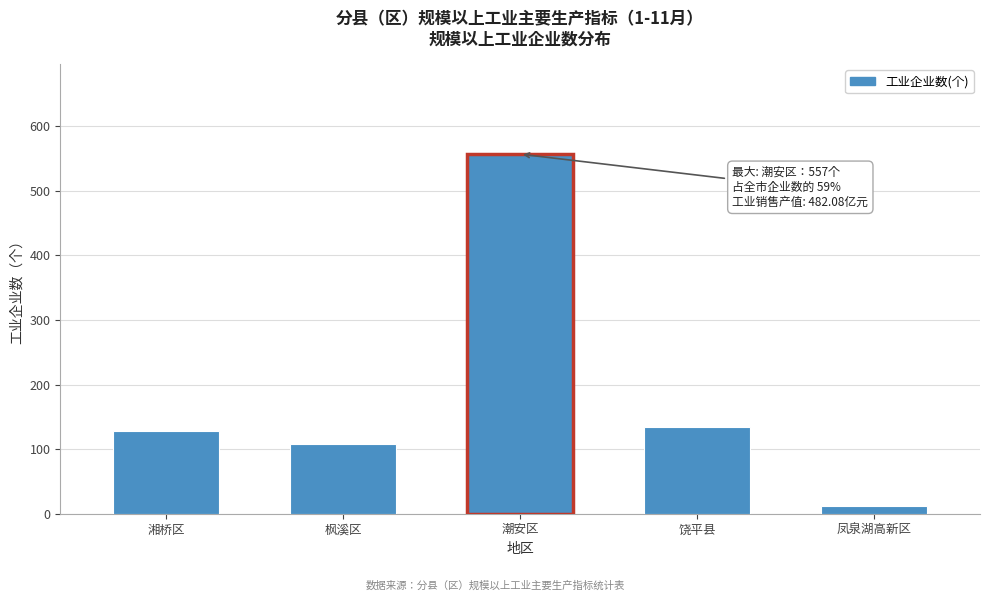

Reading left to right, what are all the values shown in this chart?

128	108	557	135	12